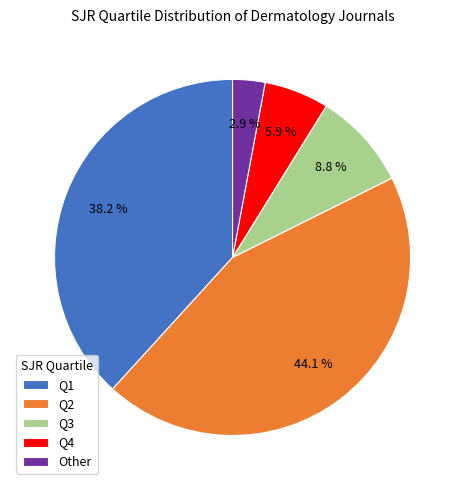

How many slices are in this pie chart?

5